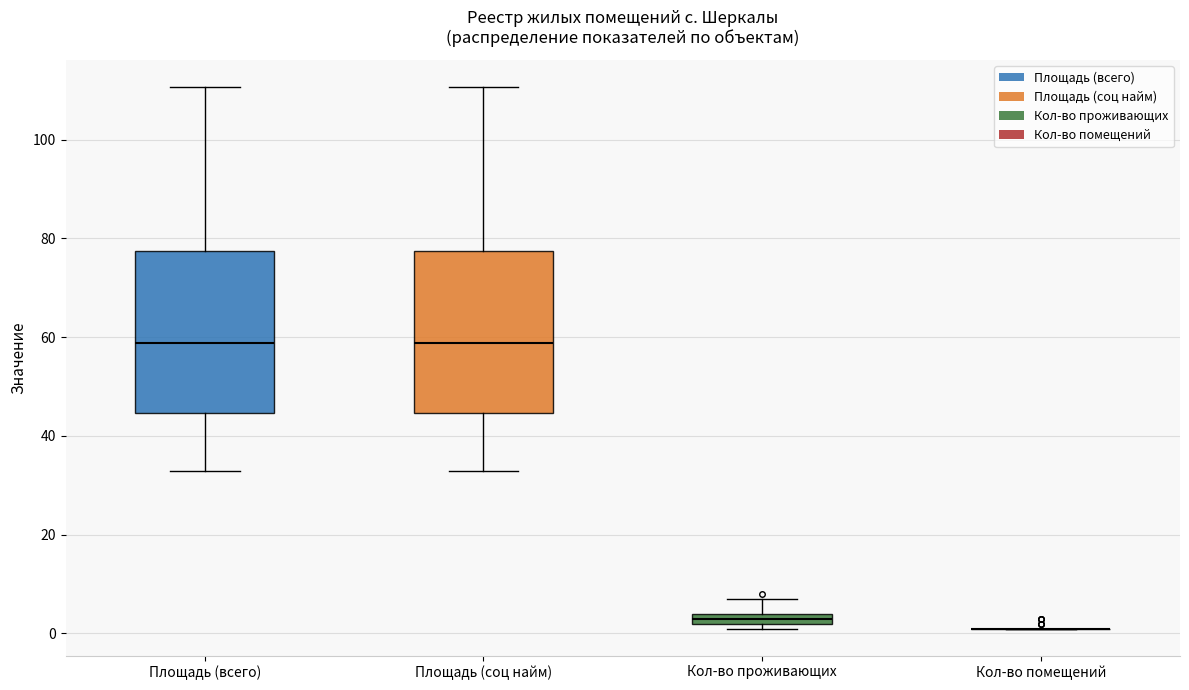

Where is the upper edge of the box for Площадь (всего) on the y-axis? The values are not printed on the chart, so give them approximately, as read against the axis.

78